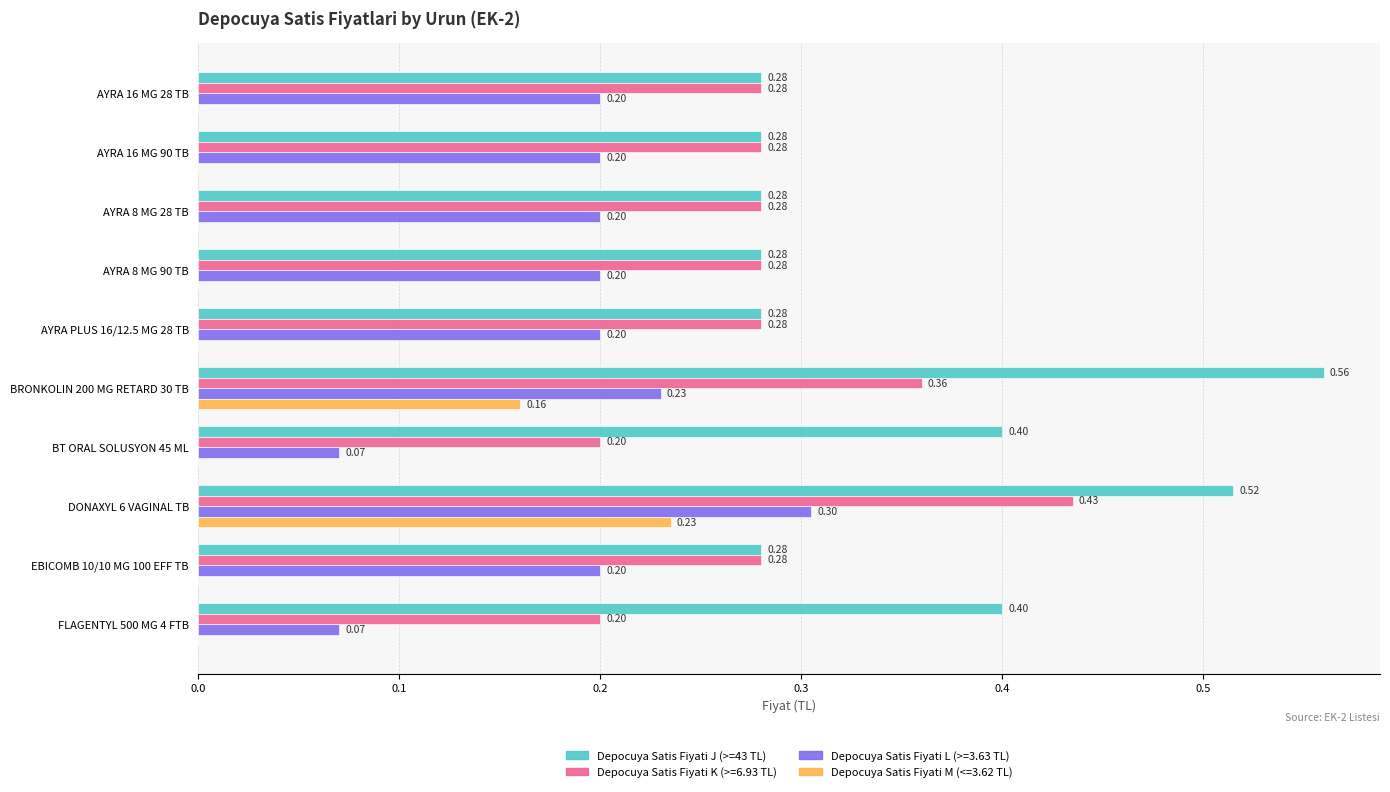

Which series has the largest total across all categories?

Depocuya Satis Fiyati J (>=43 TL)